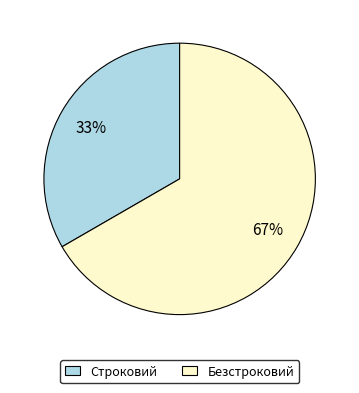

Count the number of slices in the pie.

2